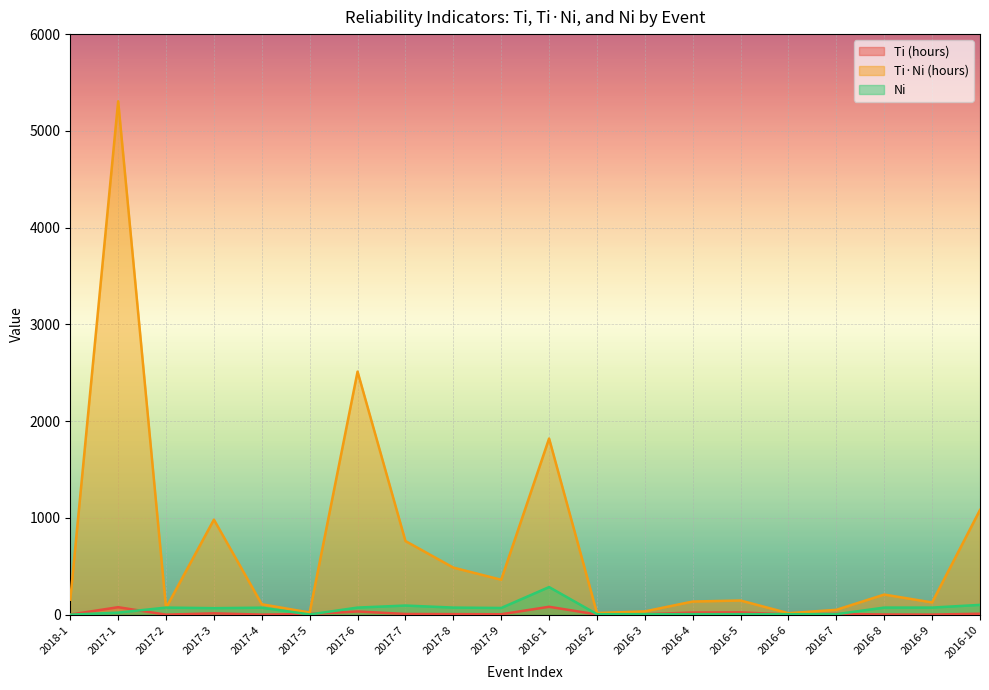

At which label does Ti (hours) reach its minimum?

2017-2